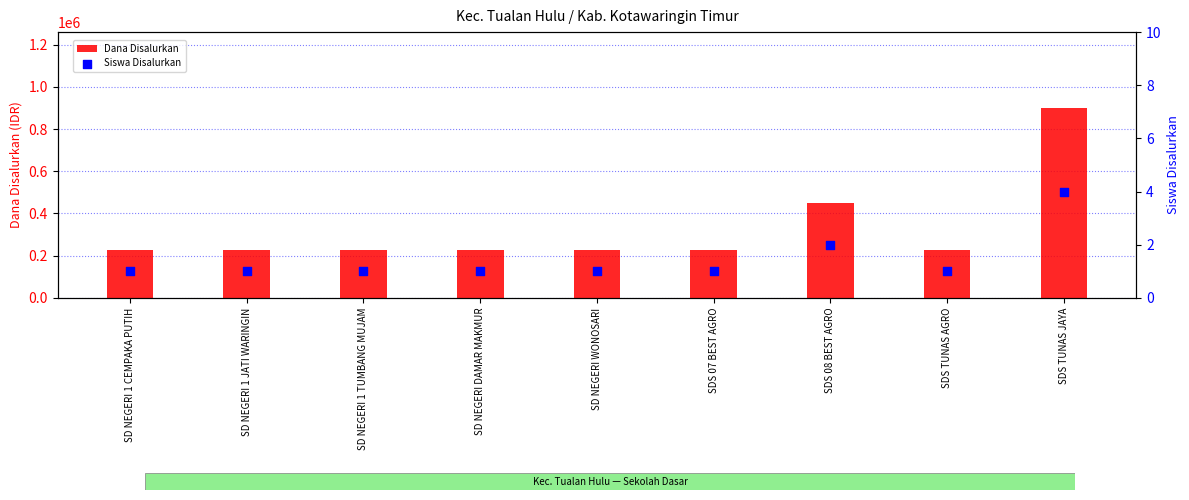

Is the value of Dana Disalurkan at SDS TUNAS JAYA greater than the value of Siswa Disalurkan at SDS 08 BEST AGRO?

Yes